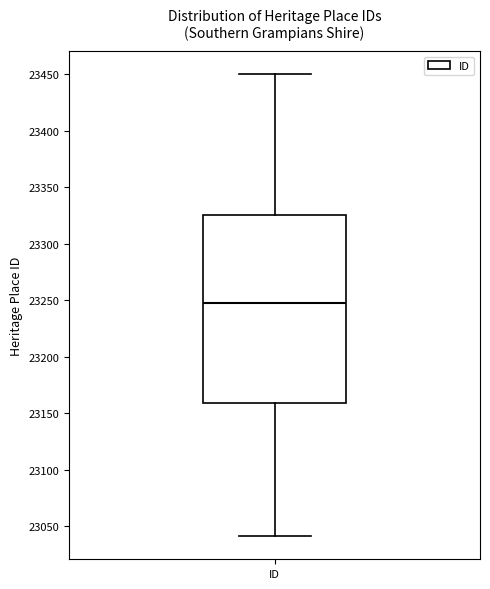

Transcribe this box plot: give where the median line is, the range the box spans, and where the two whiskers end, as read against the y-axis. The values are not printed on the chart, so give them approximately, as read against the axis.

median 23245, box 23160 to 23325, whiskers 23040 to 23450